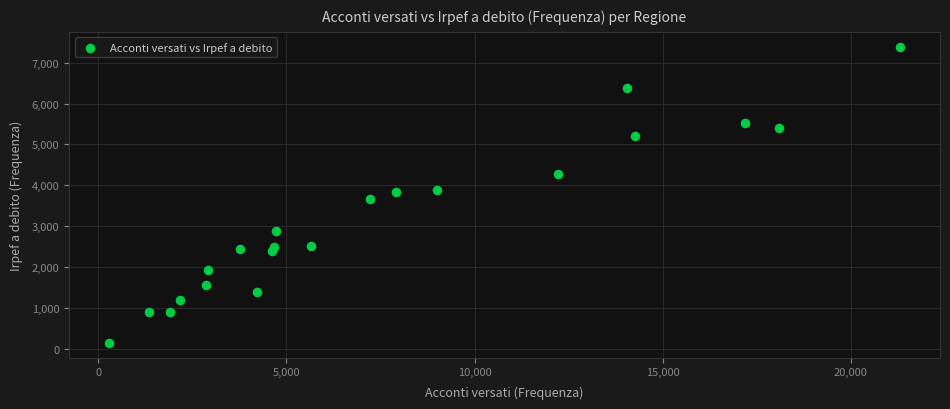

What is the range of Y values (max minus min)?

7252